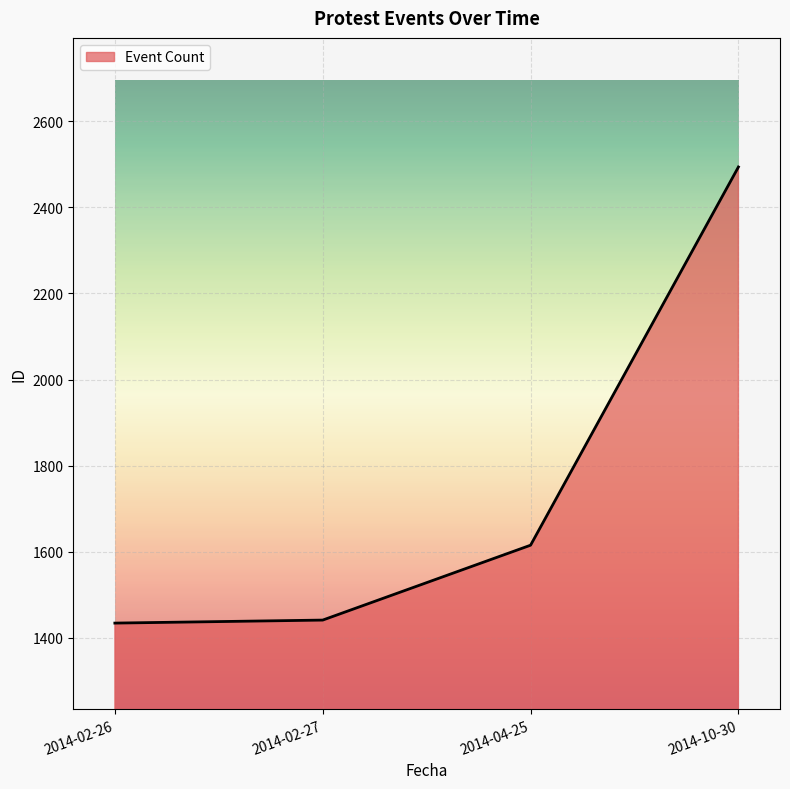

What is the sum of the values at 2014-02-27 and 2014-02-26?

2875